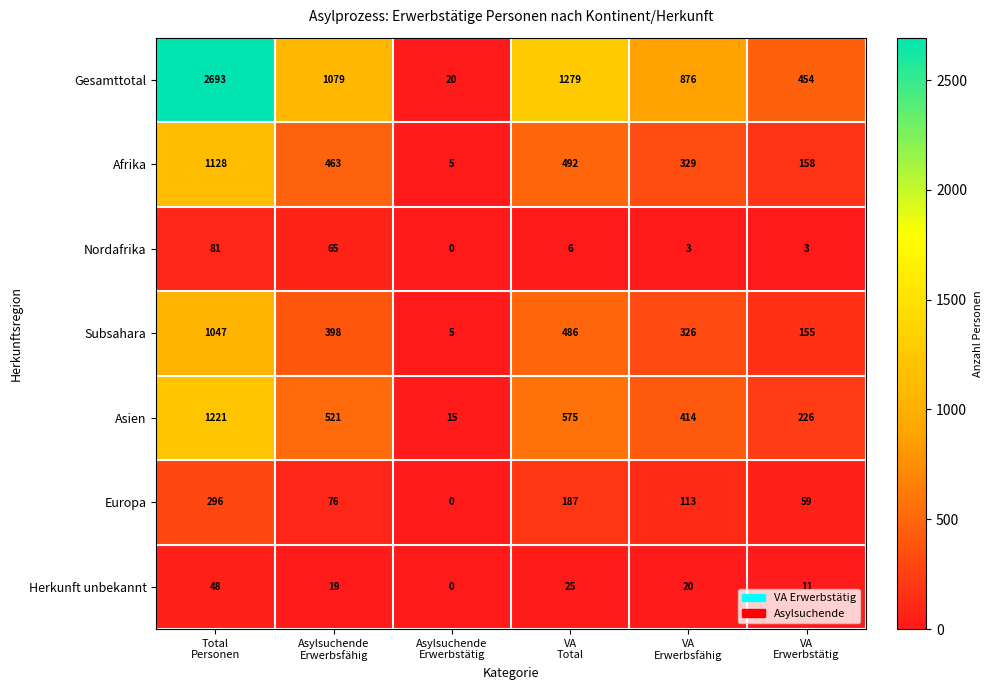

What is the highest value of the Nordafrika series?

81